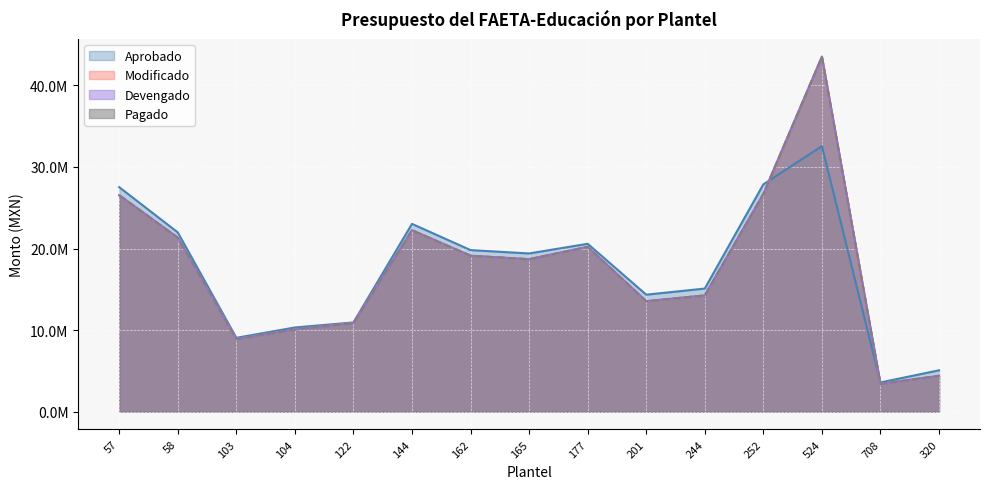

How many lines are shown in the chart?

4